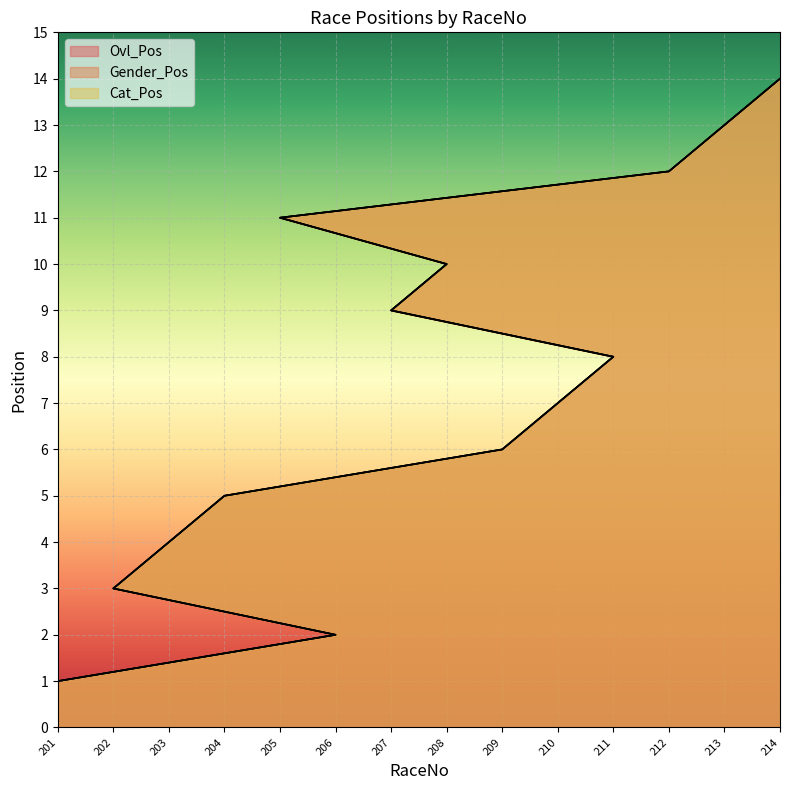

True or false: Ovl_Pos and Cat_Pos cross at least once.

False